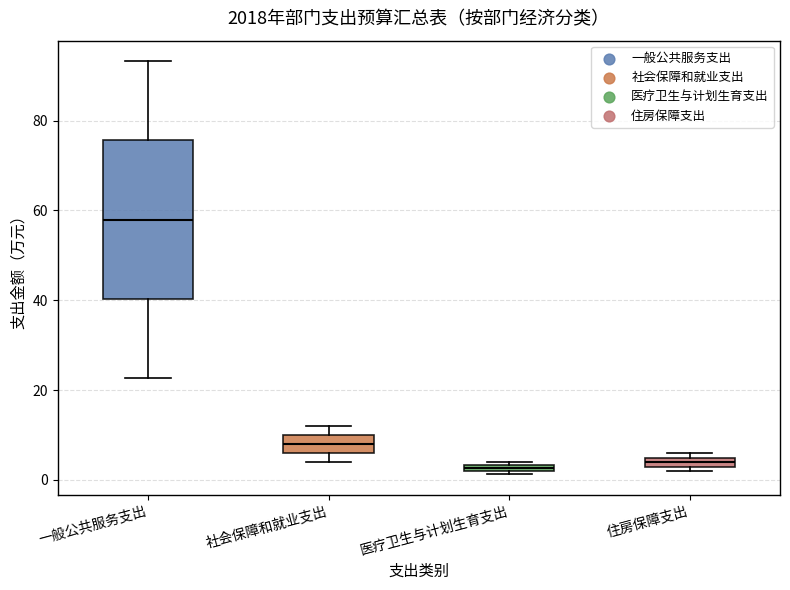

Where is the upper edge of the box for 一般公共服务支出 on the y-axis? The values are not printed on the chart, so give them approximately, as read against the axis.

76